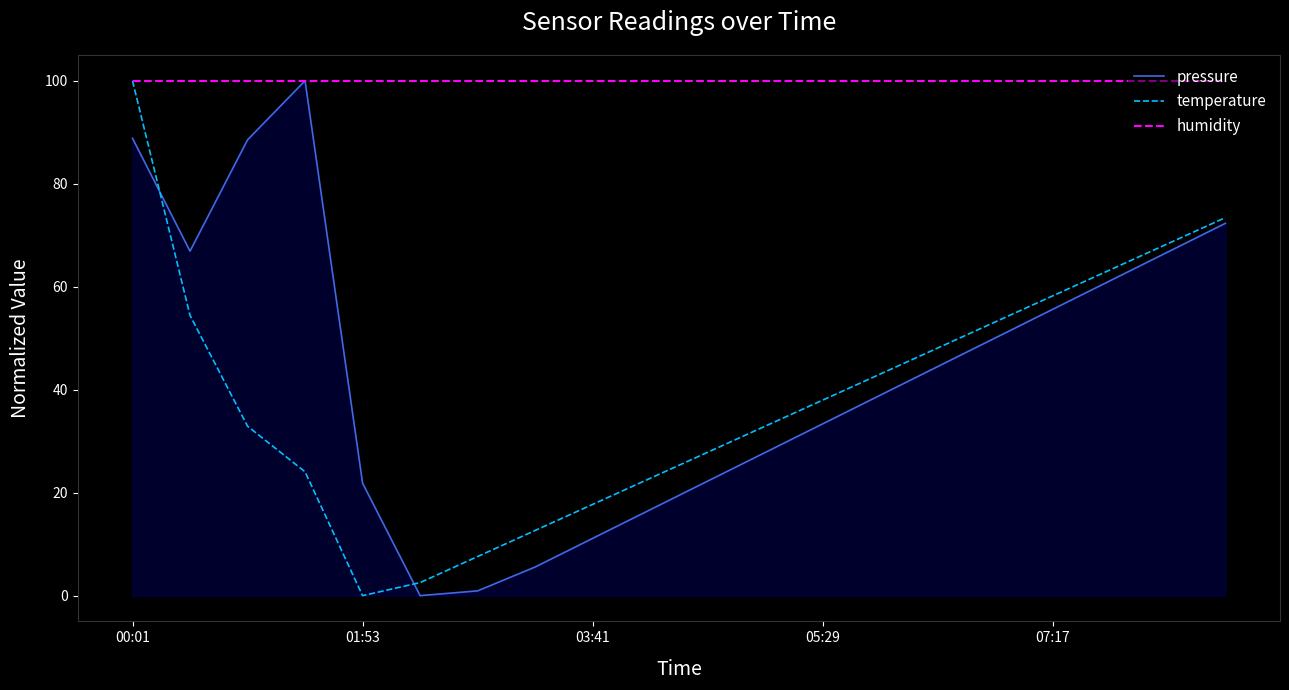

Which series has the largest total across all categories?

humidity